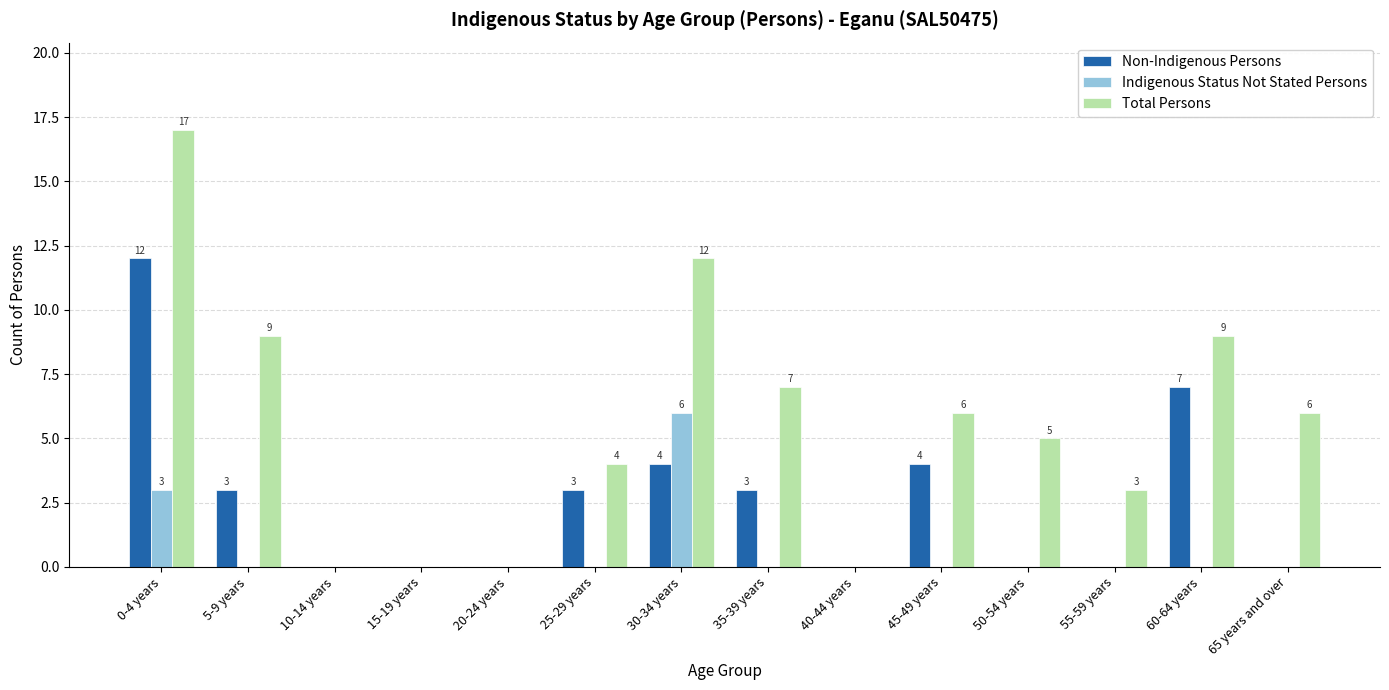

How many groups of bars are there?

14